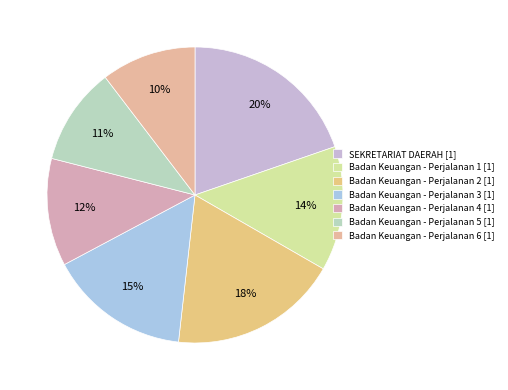

How many slices are in this pie chart?

7